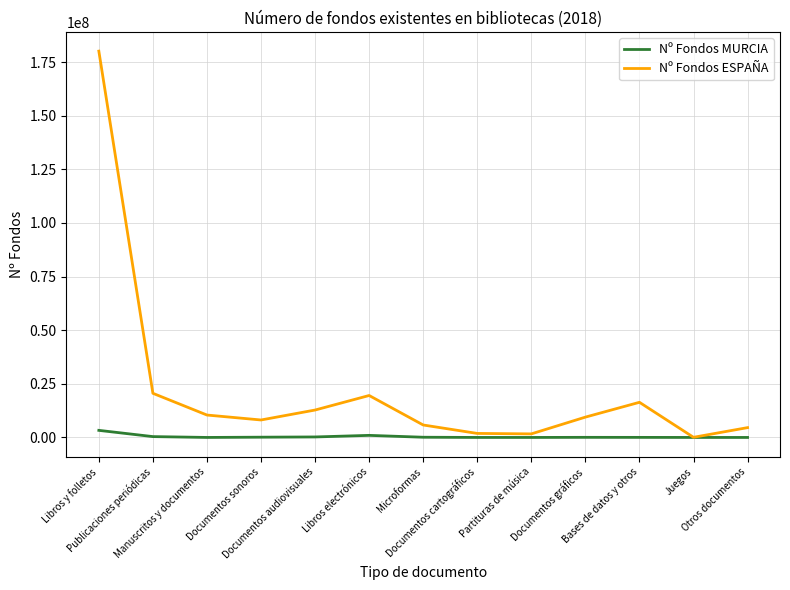

What is the highest value of the Nº Fondos ESPAÑA series?

180073249